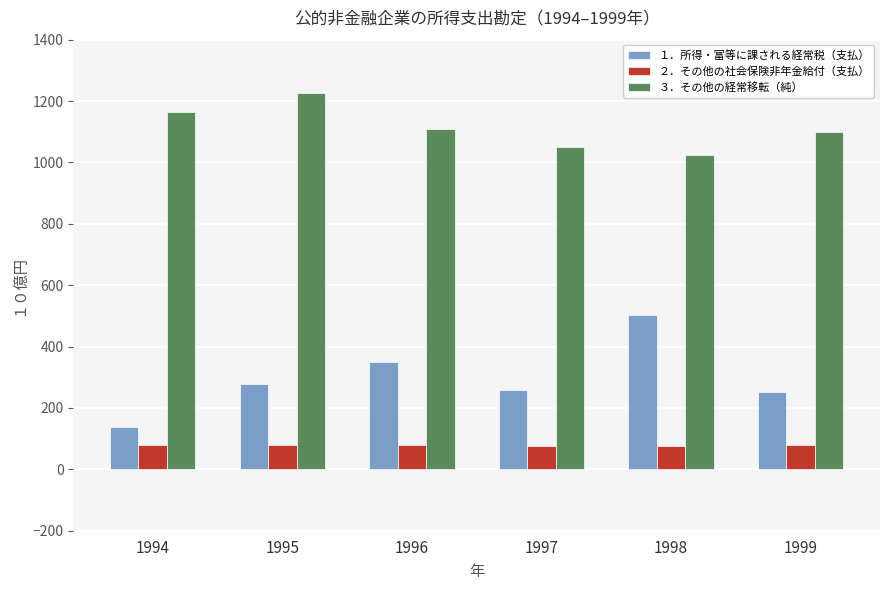

At which label does ３．その他の経常移転（純） first exceed 1110?

1994